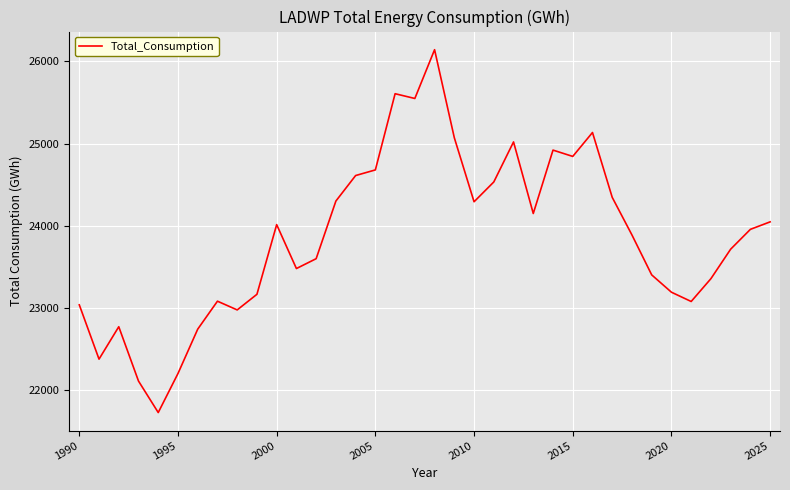

What is the greatest value displayed?

26143.2